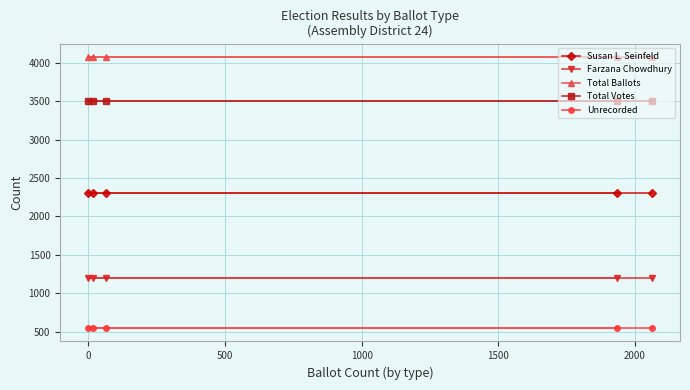

Which series has the largest total across all categories?

Total Ballots